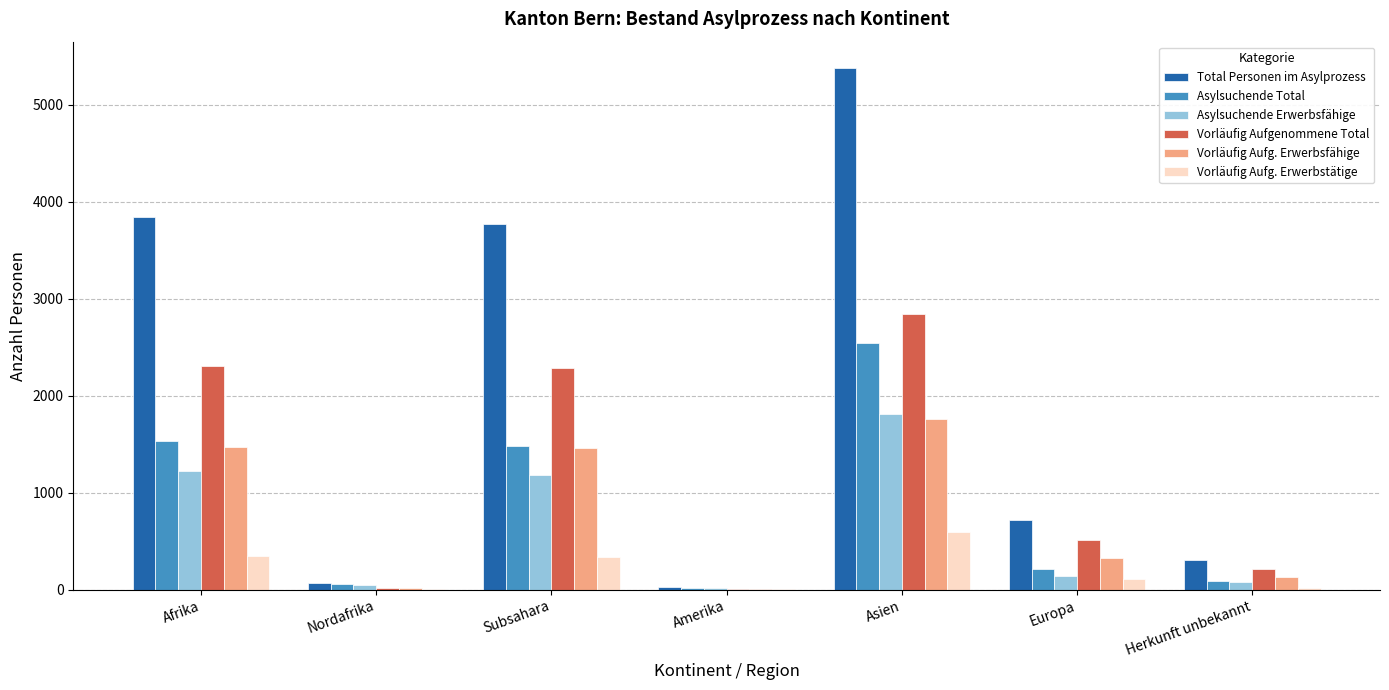

At which label is Vorläufig Aufg. Erwerbsfähige closest to 883?

Europa